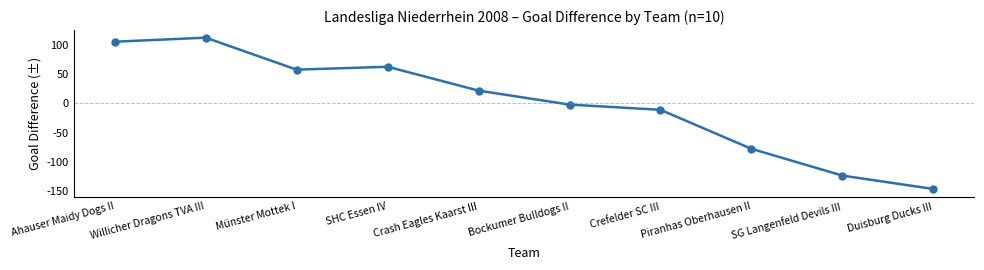

Reading left to right, transcribe all the data shown in this chart.

106	113	58	63	22	-2	-11	-78	-124	-147